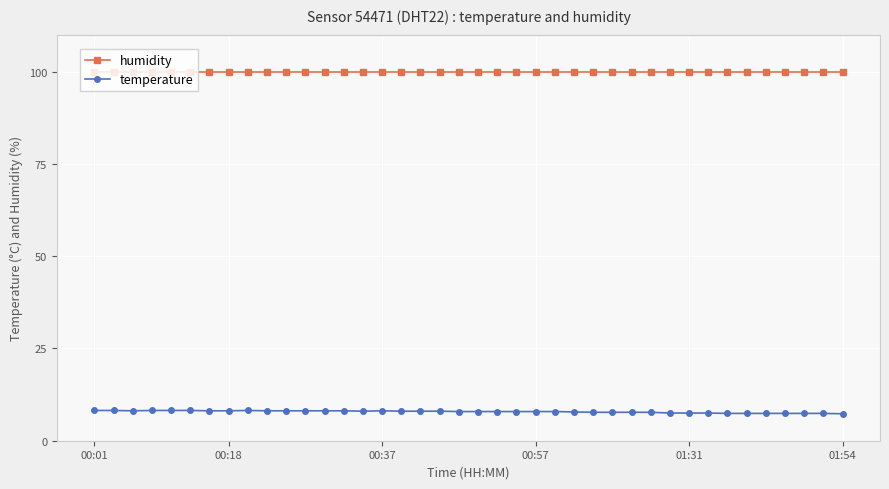

List the series in order of their overall mean, highest first.

humidity, temperature